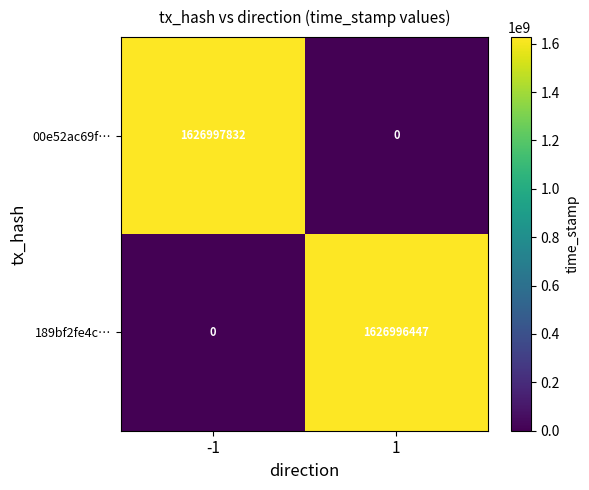

Between -1 and 1, which series saw the biggest shift?

00e52ac69f…